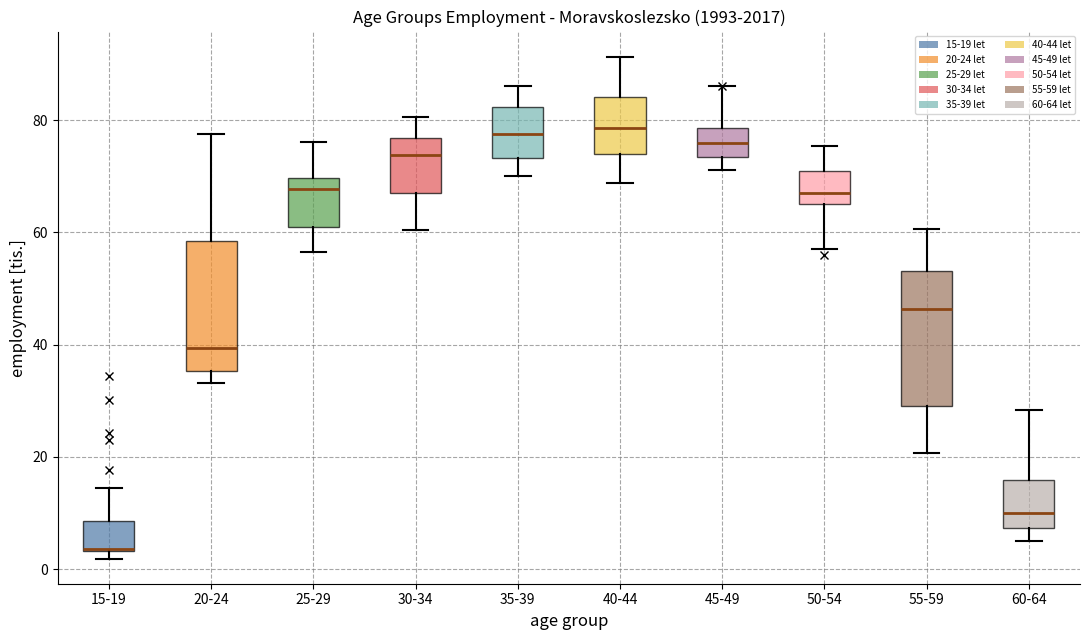

Reading left to right, transcribe this box plot: for each box, give where its median line is, the range the box spans, and where its two whiskers end, as read against the y-axis. The values are not printed on the chart, so give them approximately, as read against the axis.

15-19: median 4 (drawn on the box's lower edge), box 4 to 8, whiskers 2 to 14
20-24: median 40, box 36 to 58, whiskers 34 to 78
25-29: median 68, box 60 to 70, whiskers 56 to 76
30-34: median 74, box 68 to 76, whiskers 60 to 80
35-39: median 78, box 74 to 82, whiskers 70 to 86
40-44: median 78, box 74 to 84, whiskers 68 to 92
45-49: median 76, box 74 to 78, whiskers 72 to 86
50-54: median 66 (just above the box's lower edge), box 66 to 70, whiskers 58 to 76
55-59: median 46, box 30 to 54, whiskers 20 to 60
60-64: median 10, box 8 to 16, whiskers 6 to 28